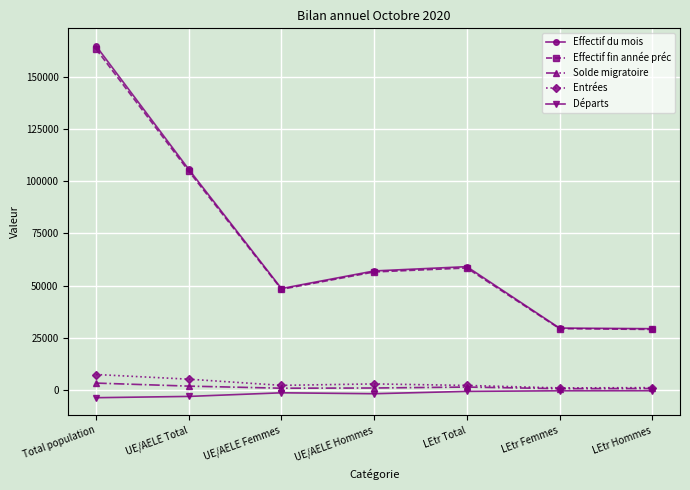

What is the spread (max minus min) of values at Total population?

168356